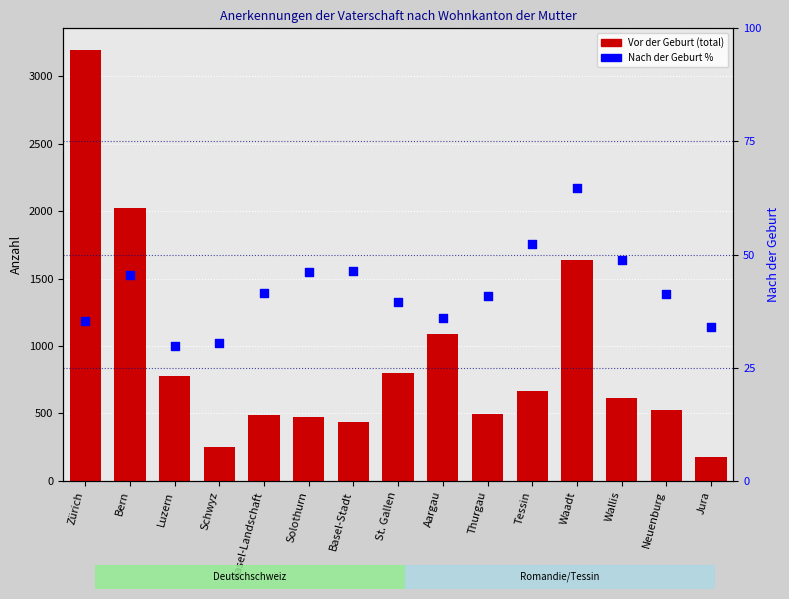

What is the total value across all series at Solothurn?

516.2